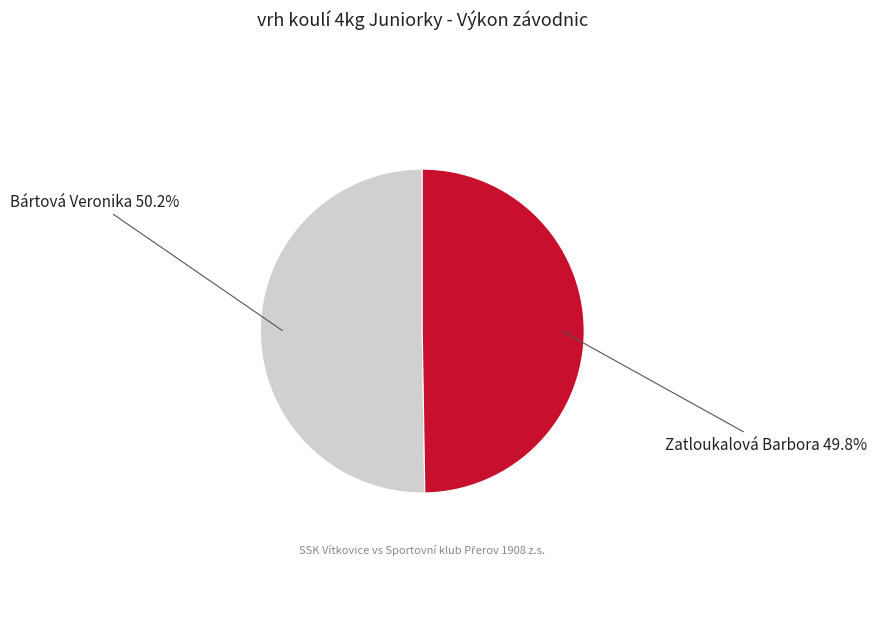

True or false: Bártová Veronika accounts for 56% of the total.

False